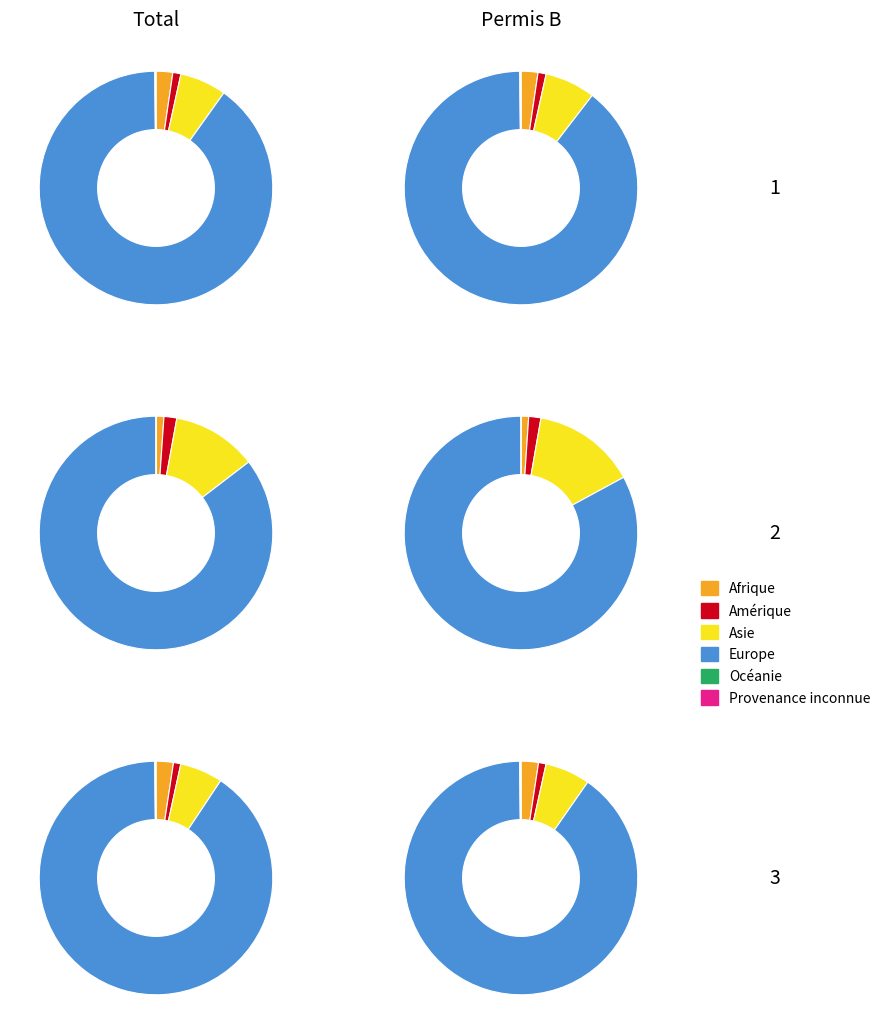

Which slice represents more than half of the pie?

Europe